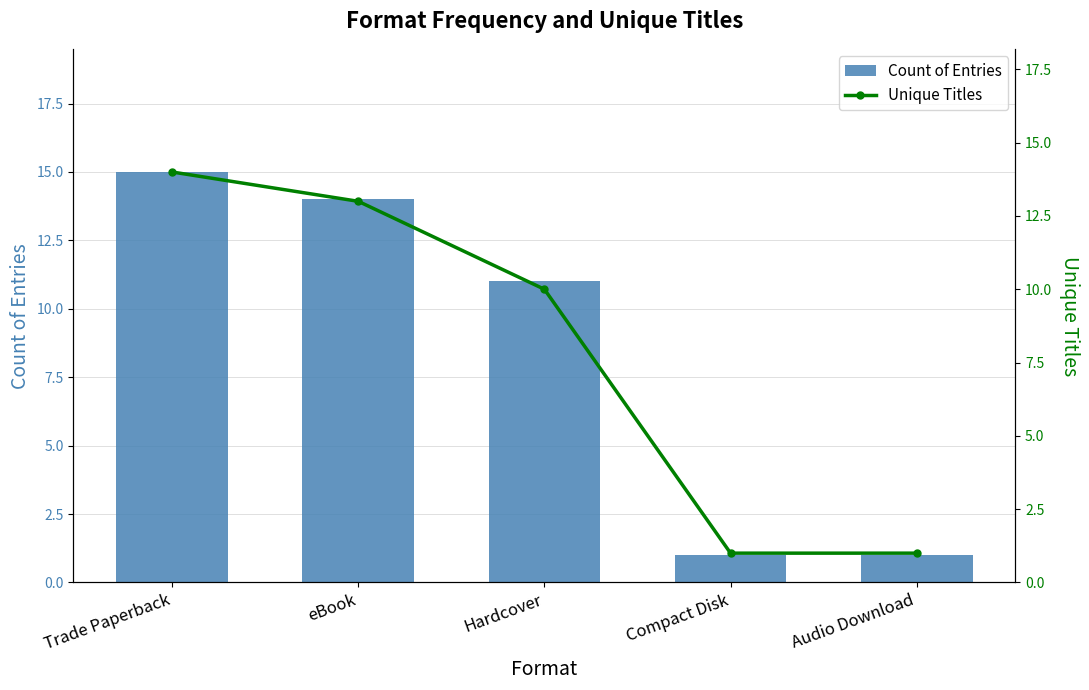

Reading left to right, transcribe all the data shown in this chart.

Count of Entries: 15	14	11	1	1
Unique Titles: 14	13	10	1	1